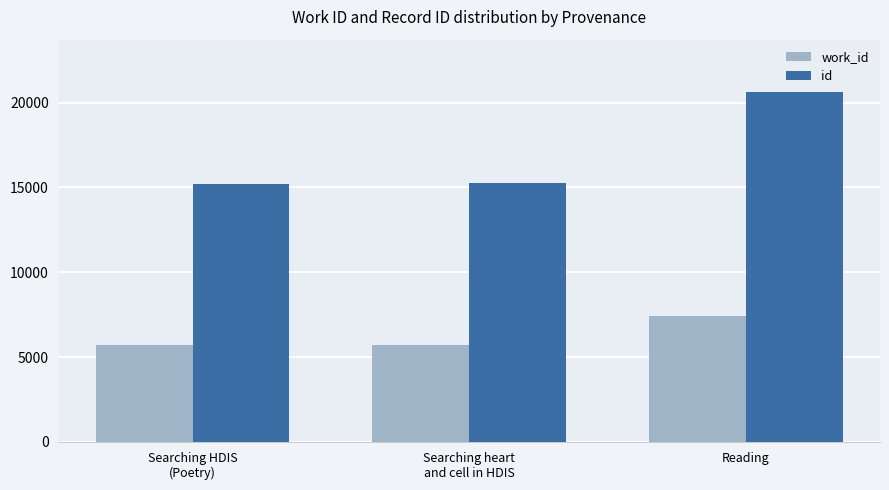

True or false: work_id has a value of 11093 at Reading.

False